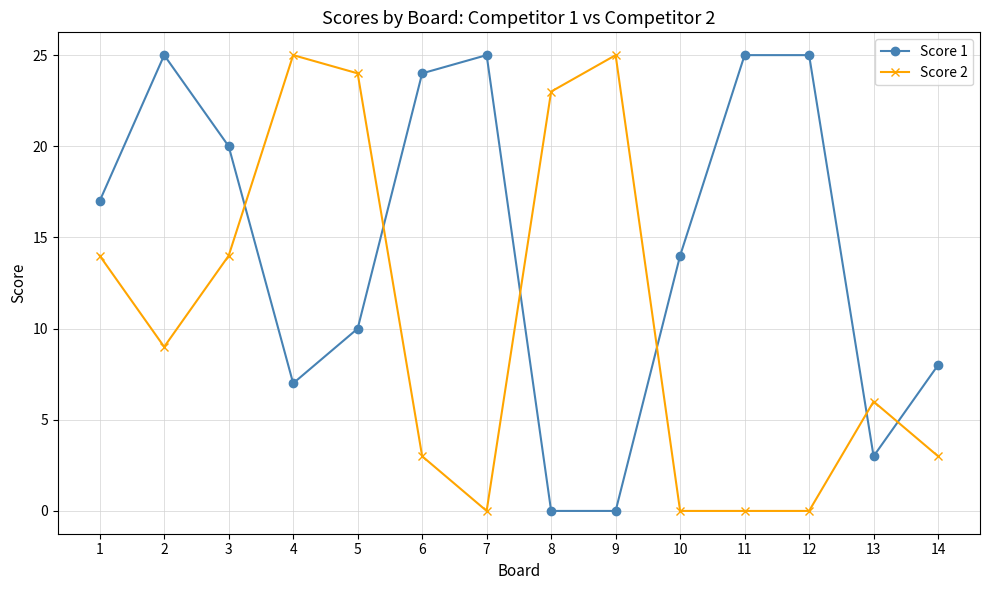

Which series changed the most between 1 and 6?

Score 2